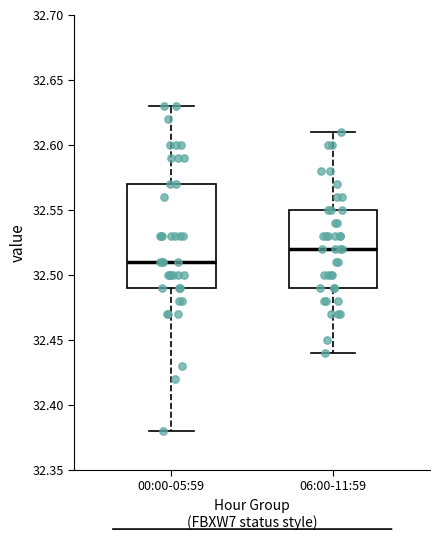

Reading left to right, transcribe this box plot: for each box, give where its median line is, the range the box spans, and where its two whiskers end, as read against the y-axis. The values are not printed on the chart, so give them approximately, as read against the axis.

00:00-05:59: median 32.51, box 32.49 to 32.57, whiskers 32.38 to 32.63
06:00-11:59: median 32.52, box 32.49 to 32.55, whiskers 32.44 to 32.61